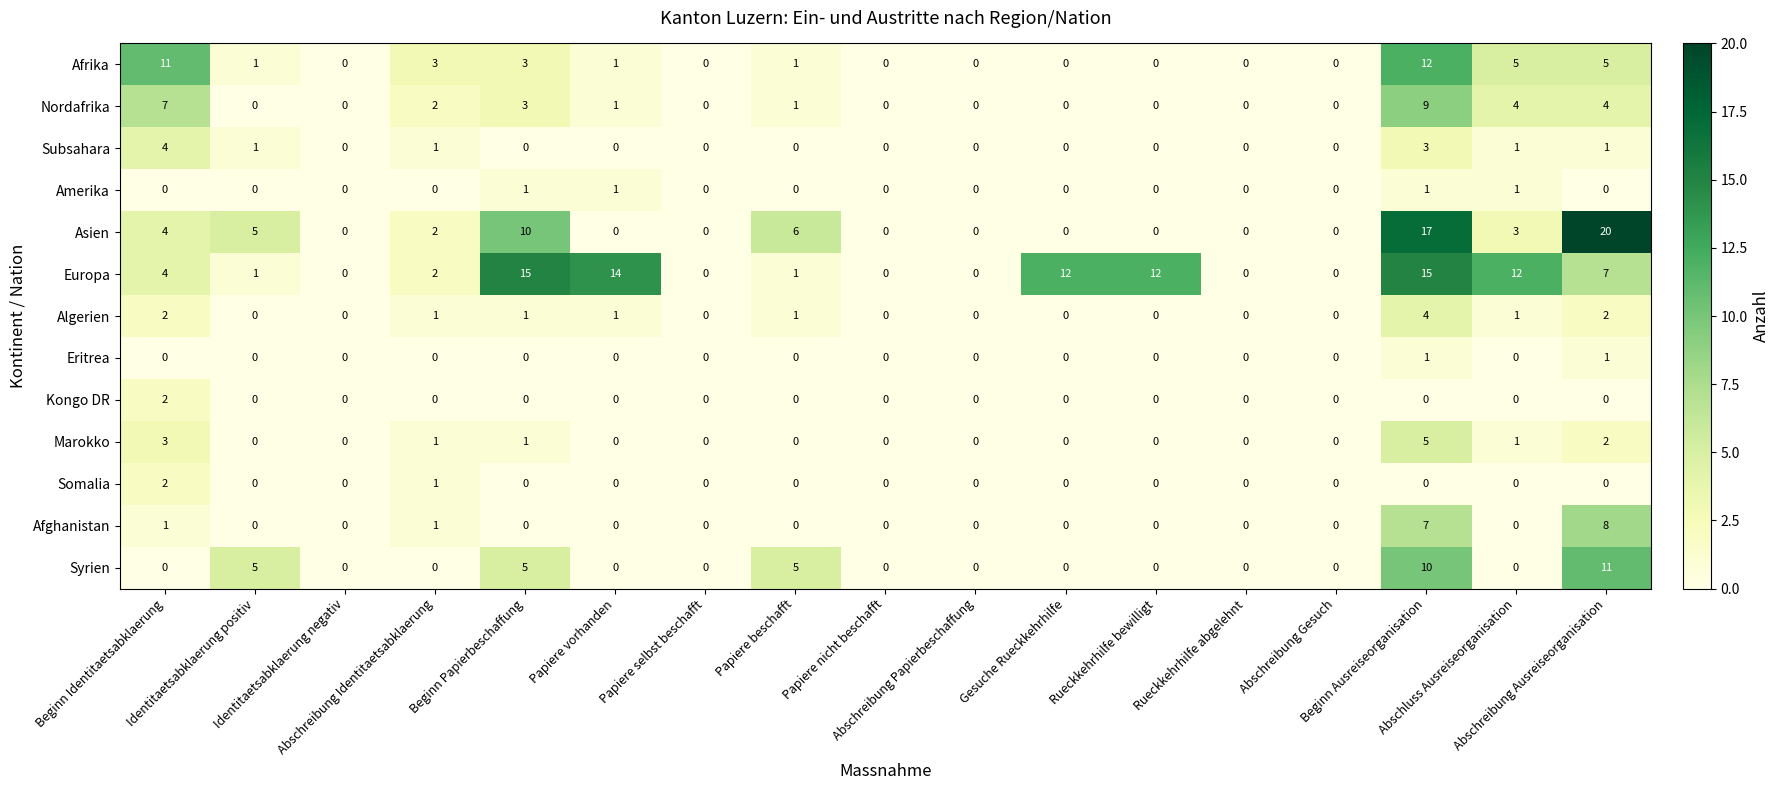

How many distinct data groups are displayed?

13